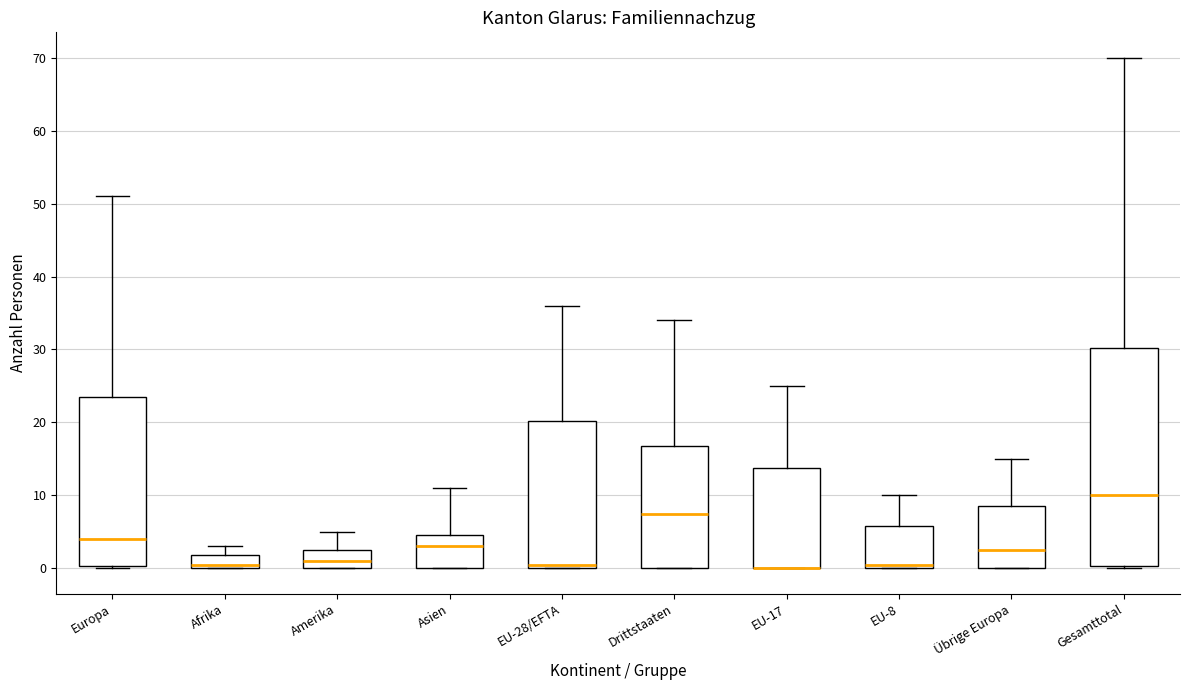

Reading left to right, transcribe this box plot: for each box, give where its median line is, the range the box spans, and where its two whiskers end, as read against the y-axis. The values are not printed on the chart, so give them approximately, as read against the axis.

Europa: median 4, box 0 to 24, whiskers 0 to 51
Afrika: median 1, box 0 to 2, whiskers 0 to 3
Amerika: median 1, box 0 to 3, whiskers 0 to 5
Asien: median 3, box 0 to 5, whiskers 0 to 11
EU-28/EFTA: median 1, box 0 to 20, whiskers 0 to 36
Drittstaaten: median 8, box 0 to 17, whiskers 0 to 34
EU-17: median 0 (drawn on the box's lower edge), box 0 to 14, whiskers 0 to 25
EU-8: median 1, box 0 to 6, whiskers 0 to 10
Übrige Europa: median 3, box 0 to 9, whiskers 0 to 15
Gesamttotal: median 10, box 0 to 30, whiskers 0 to 70